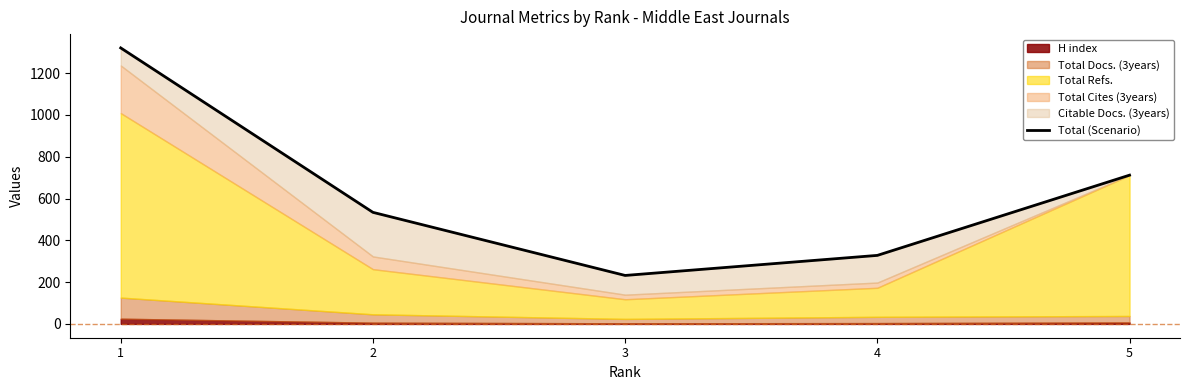

What is the change in value from 1 to 2?

-787